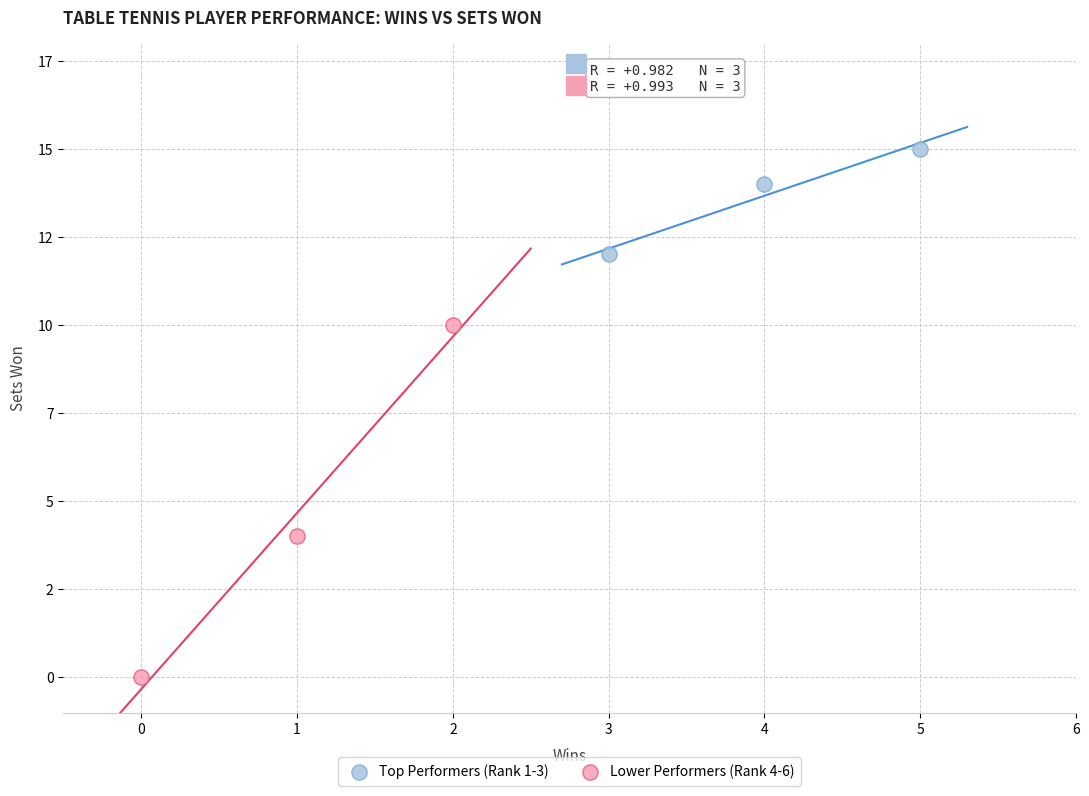

Which series reaches the minimum Y coordinate?

Lower Performers (Rank 4-6)